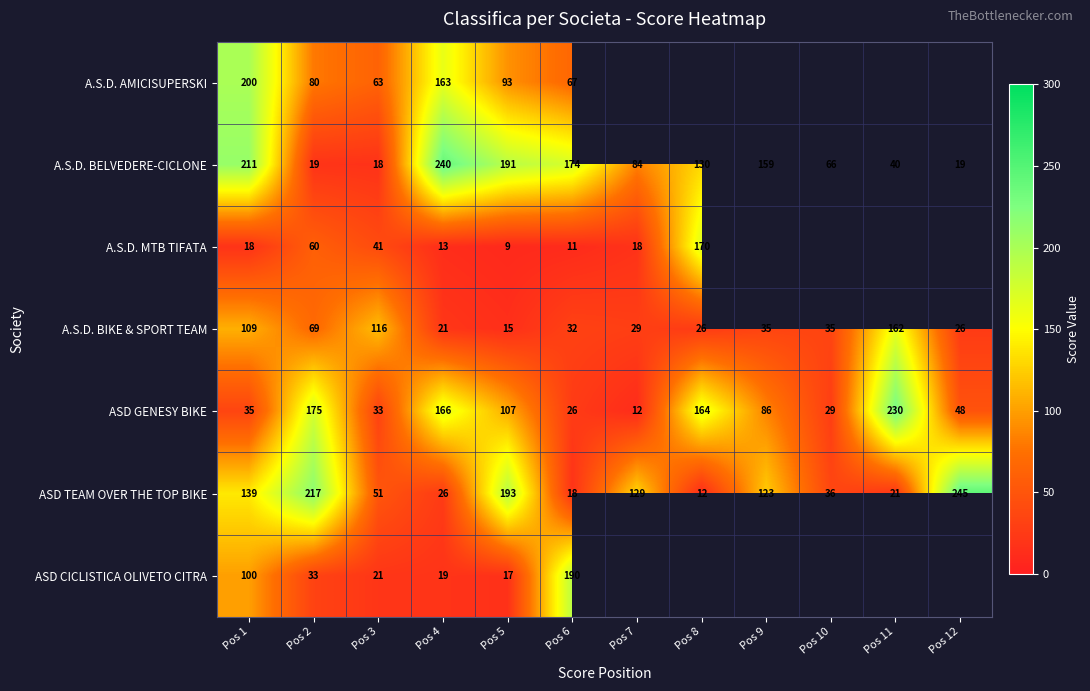

At Pos 4, list the series in order from smallest to largest.

A.S.D. MTB TIFATA, ASD CICLISTICA OLIVETO CITRA, A.S.D. BIKE & SPORT TEAM, ASD TEAM OVER THE TOP BIKE, A.S.D. AMICISUPERSKI, ASD GENESY BIKE, A.S.D. BELVEDERE-CICLONE